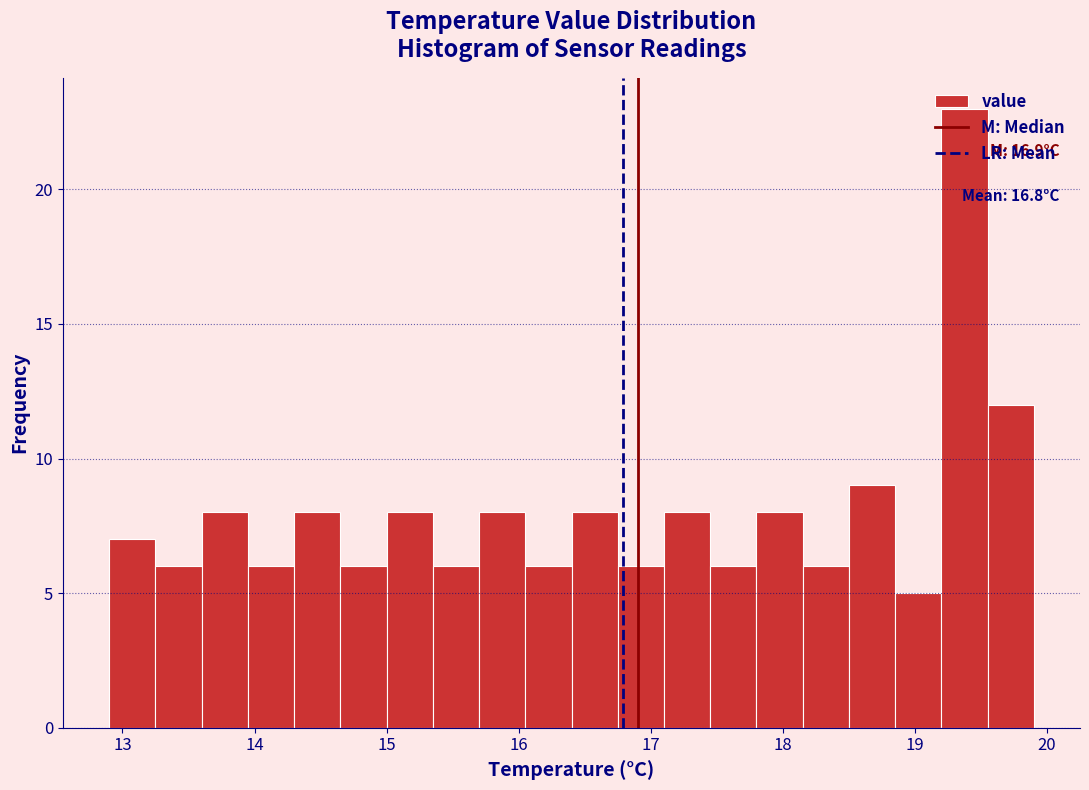

Read against the x-axis, roughly where is the centre of the tallest bar?

19.4